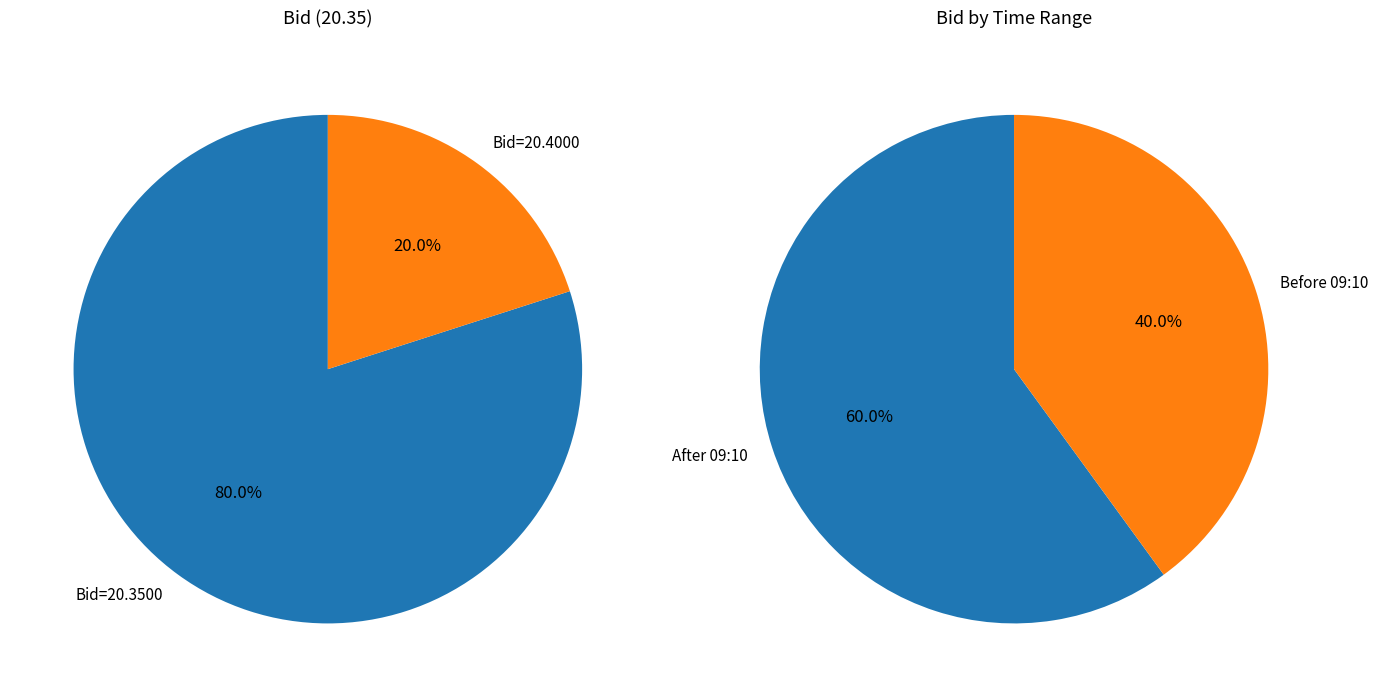

What percentage is NOT represented by 09:20:43.152?

80.0%